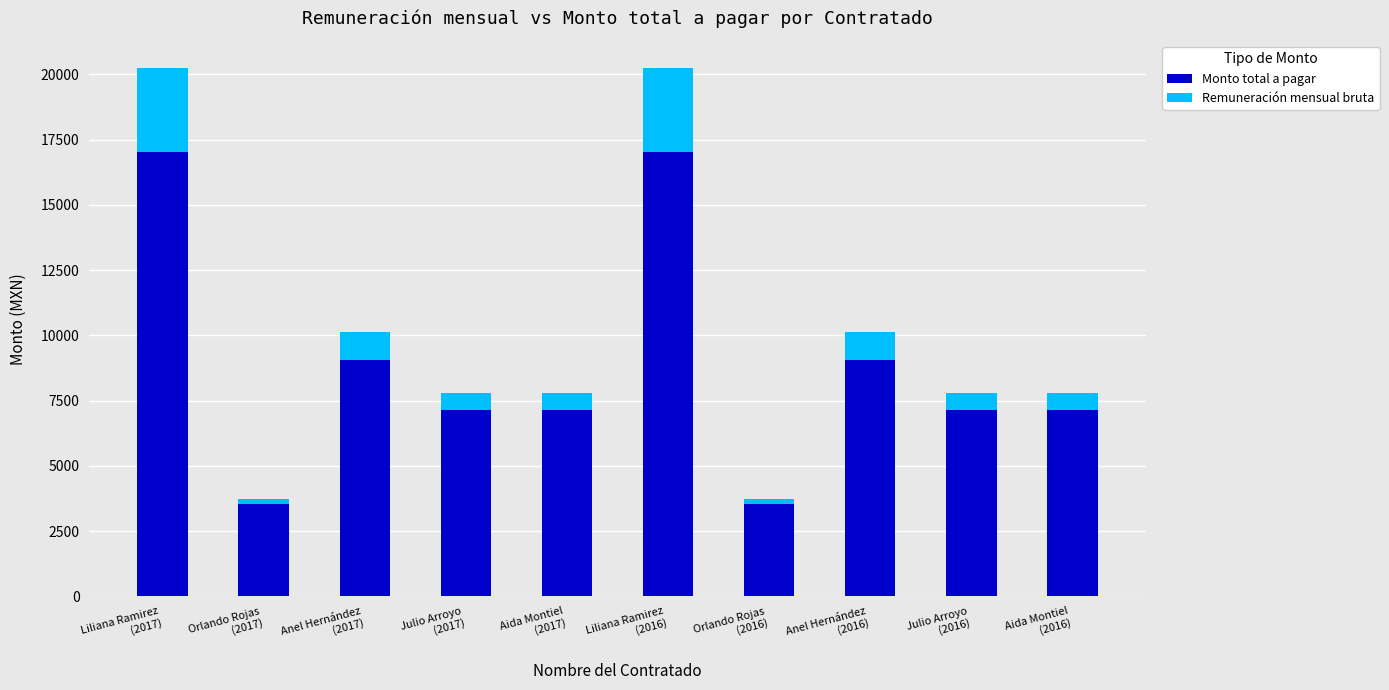

The Monto total a pagar series shows 10658.6 at Julio Arroyo
(2017). True or false?

False